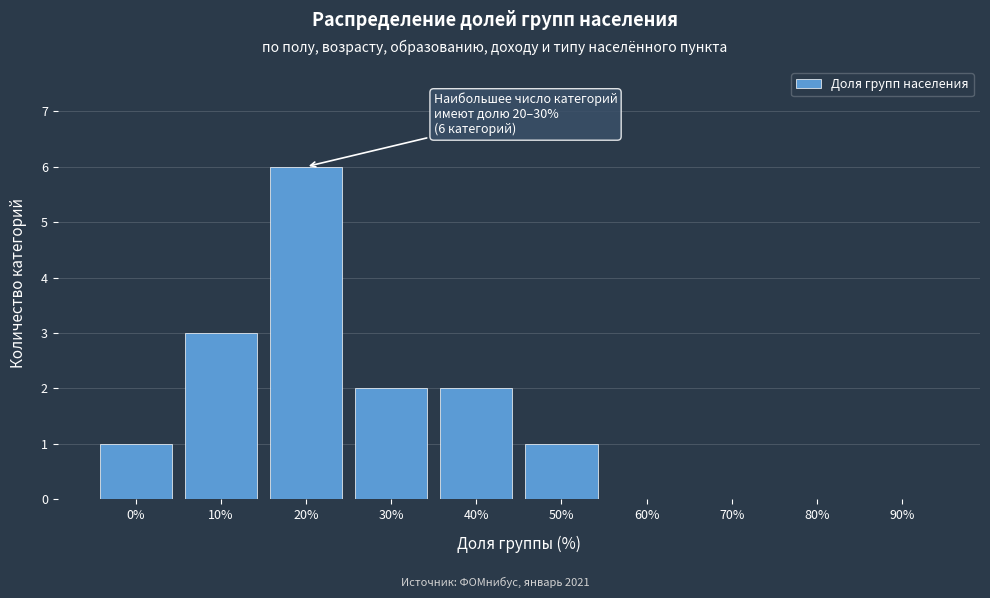

Reading left to right, transcribe all the data shown in this chart.

0%=1	10%=3	20%=6	30%=2	40%=2	50%=1	60%=0	70%=0	80%=0	90%=0